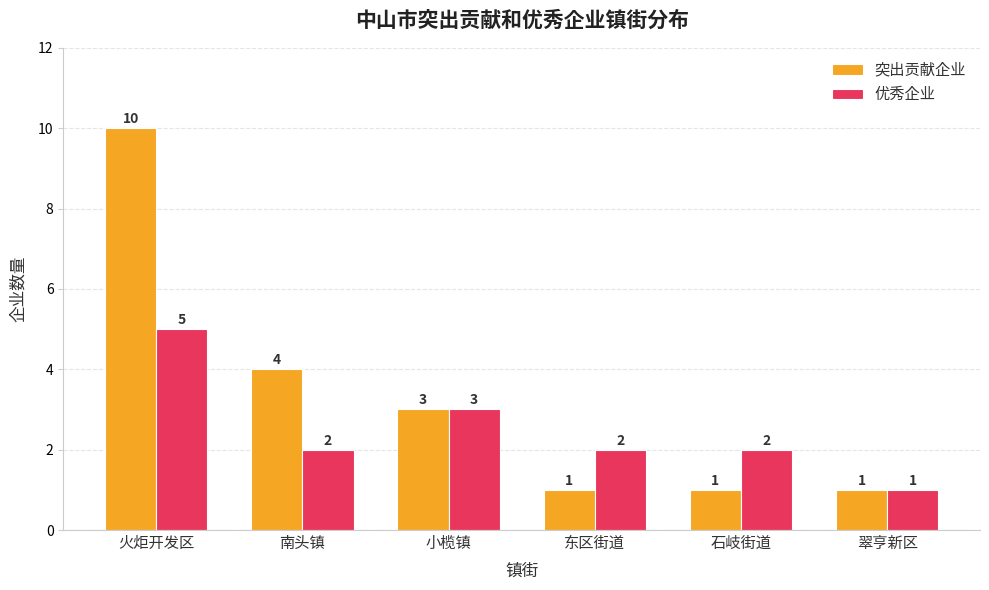

What is the sum of the 突出贡献企业 values at 石岐街道 and 翠亨新区?

2